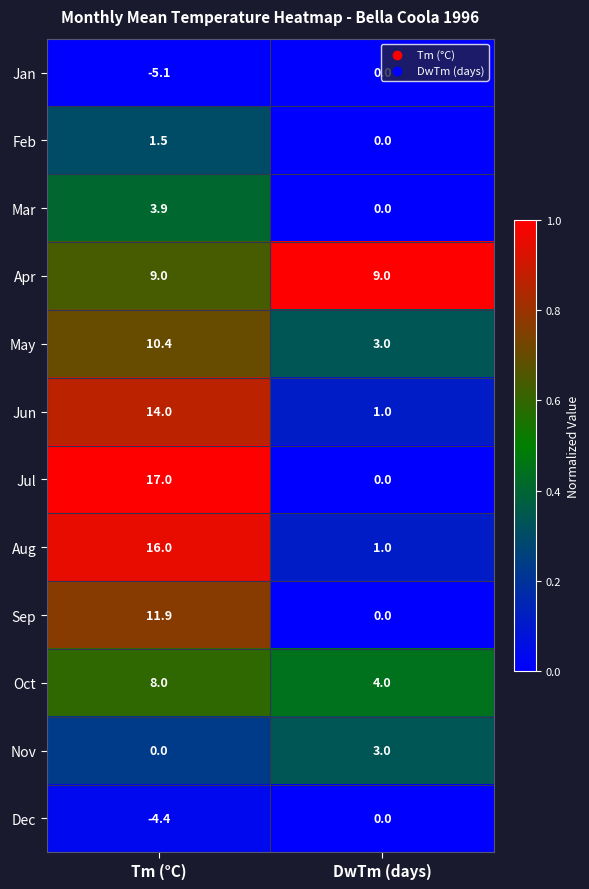

What is the difference between the highest and lowest values at Tm (°C)?

22.1